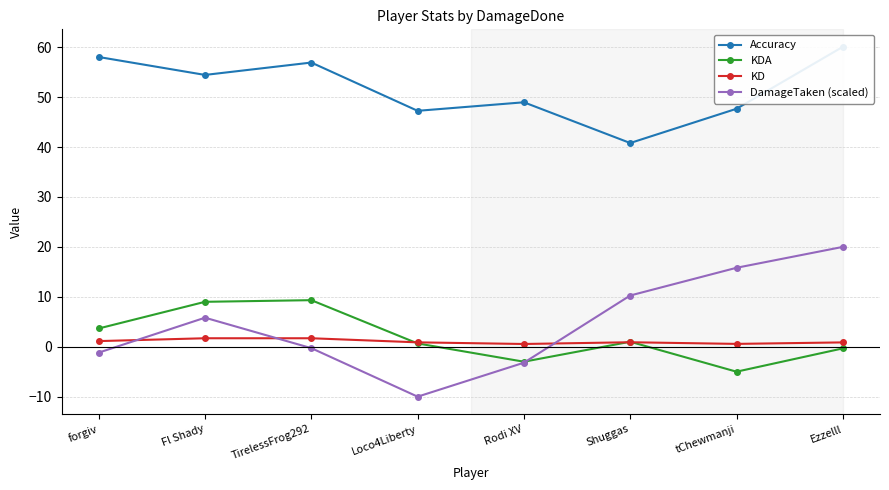

At how many categories does at least one series exceed 52?

4